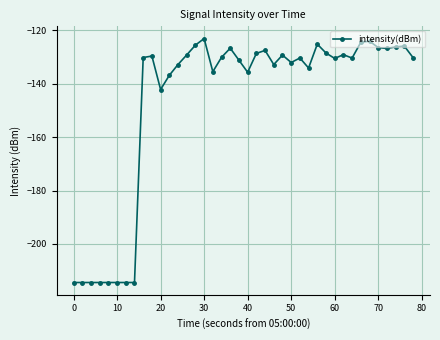

What is the difference between the maximum and minimum values?

91.4